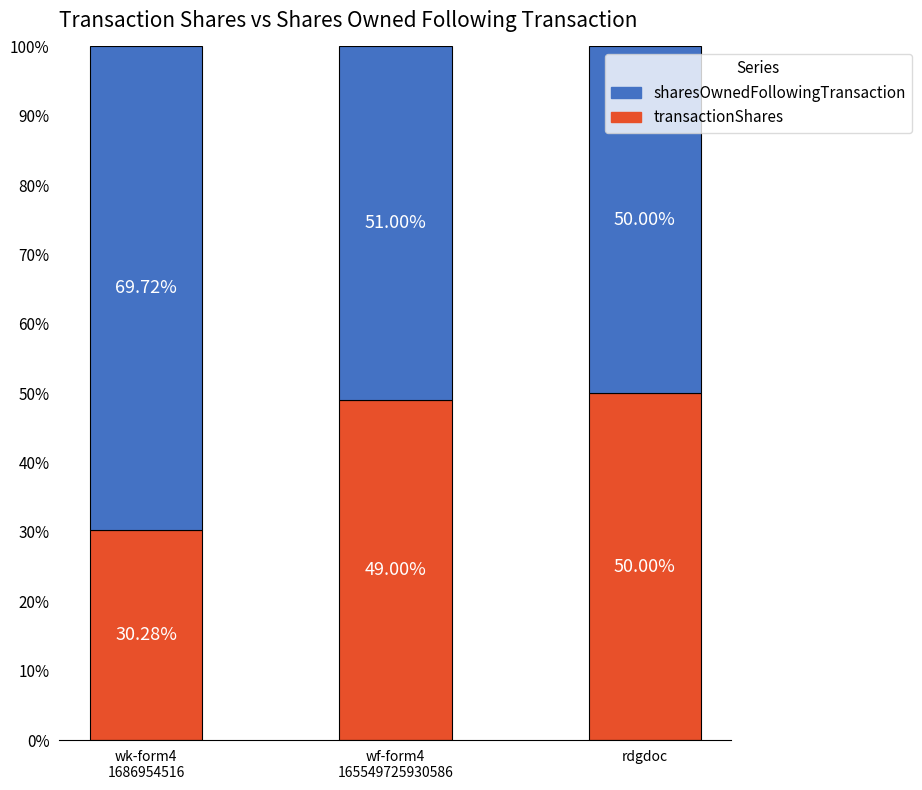

Which category has the highest value in the transactionShares series?

rdgdoc